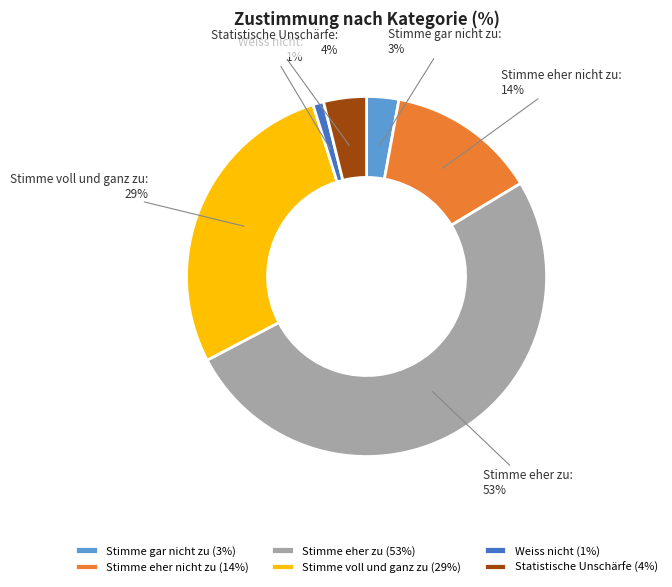

Count the number of slices in the pie.

6